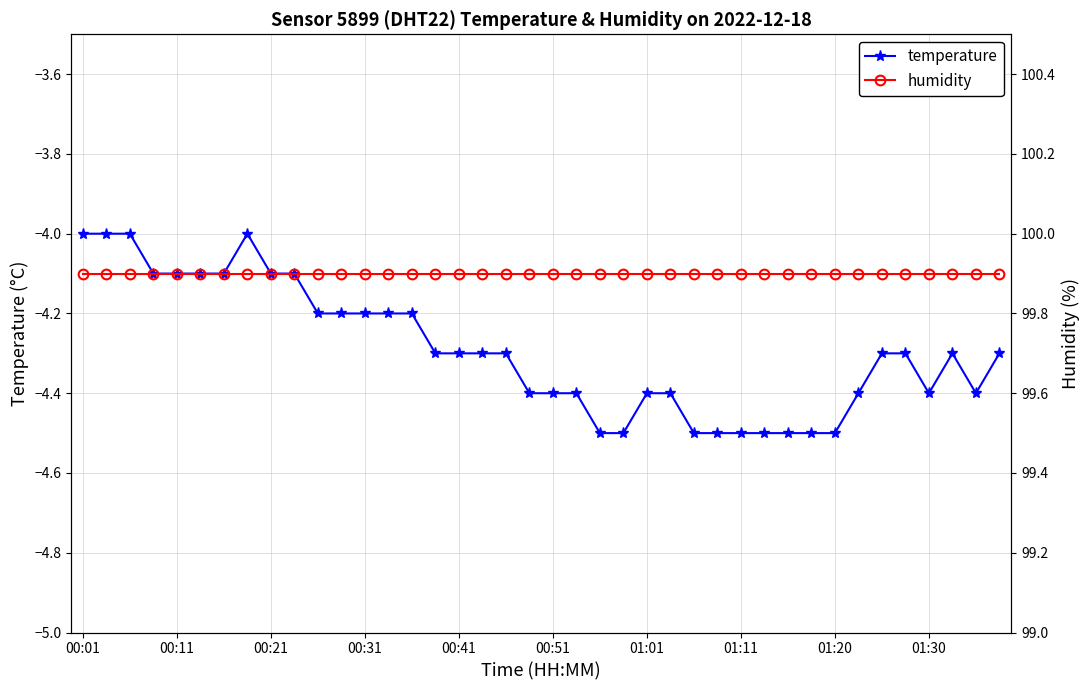

What is the difference between the highest and lowest values at 18?

104.2